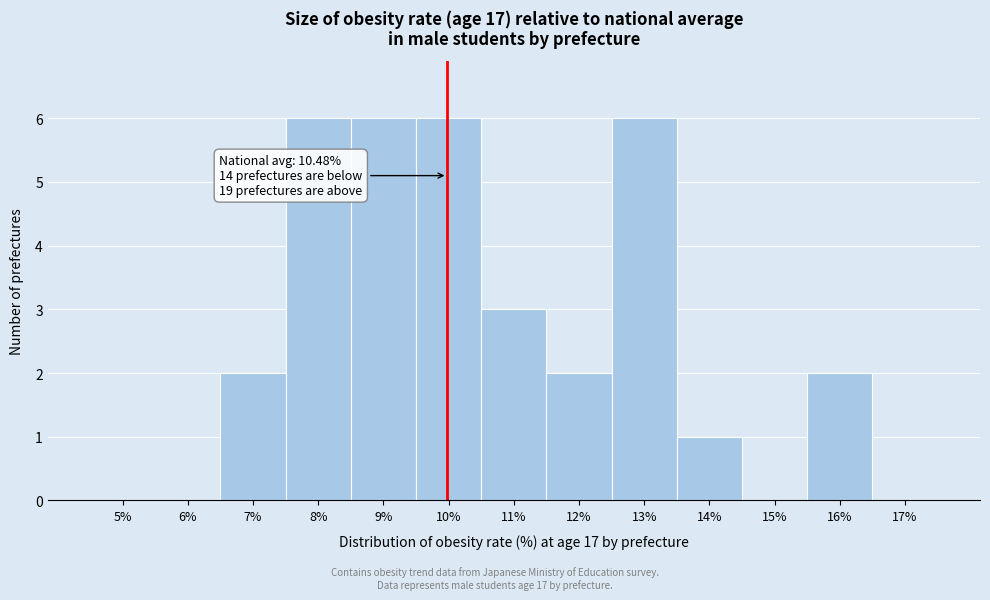

Reading left to right, what are all the values shown in this chart?

5%=0	6%=0	7%=2	8%=6	9%=6	10%=6	11%=3	12%=2	13%=6	14%=1	15%=0	16%=2	17%=0